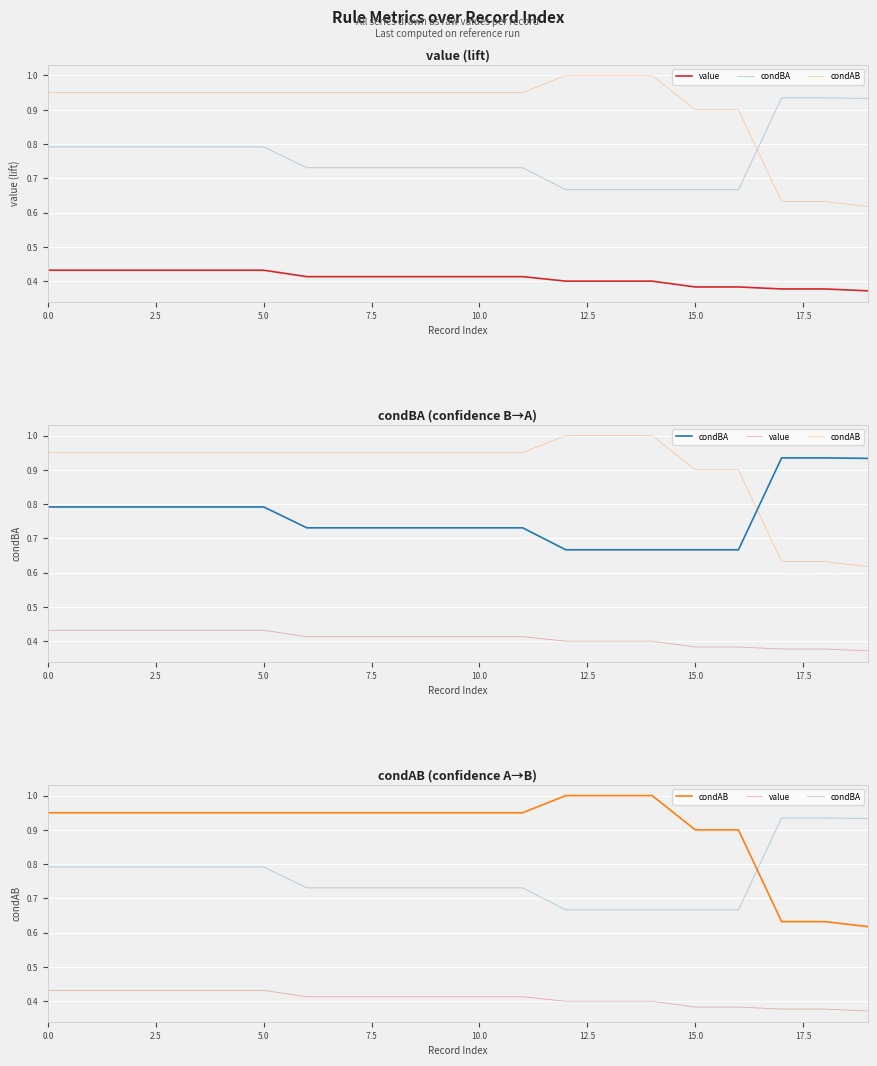

What is the label of the 12th point from the left?

11